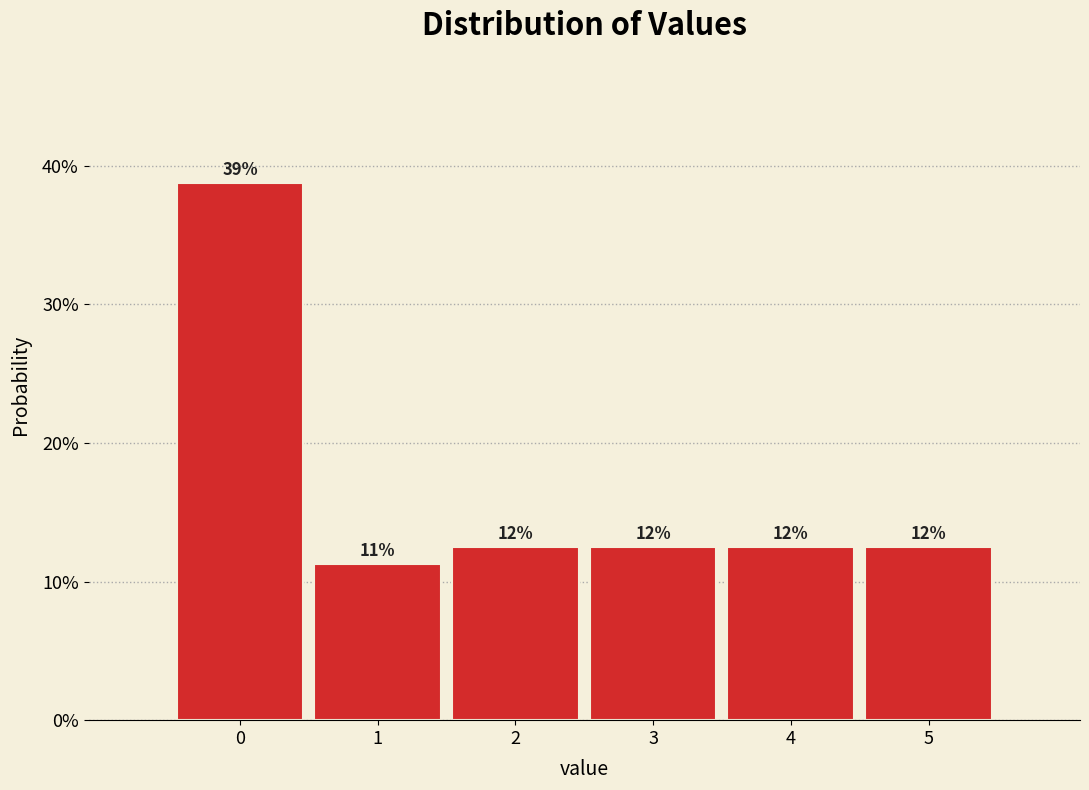

Are the bars horizontal?

No